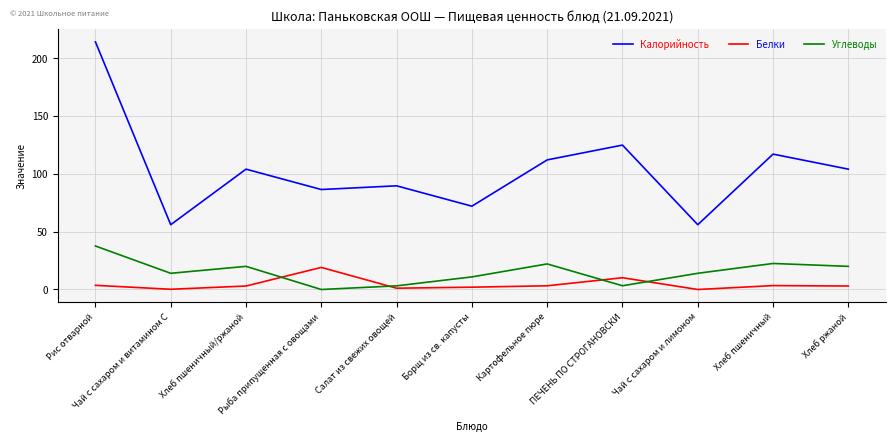

True or false: Калорийность and Белки cross at least once.

False